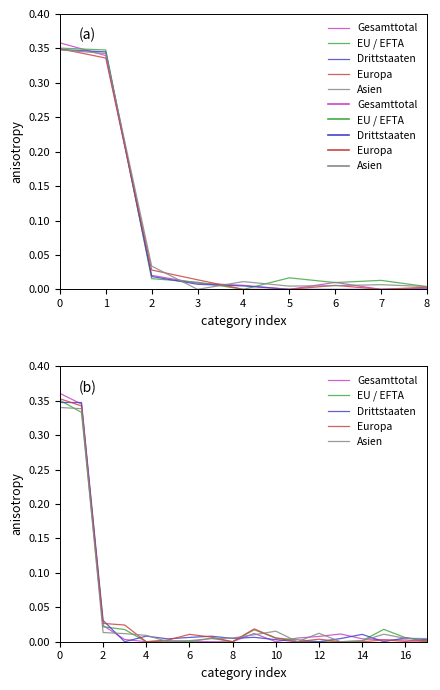

True or false: Drittstaaten and Asien intersect in this chart.

True